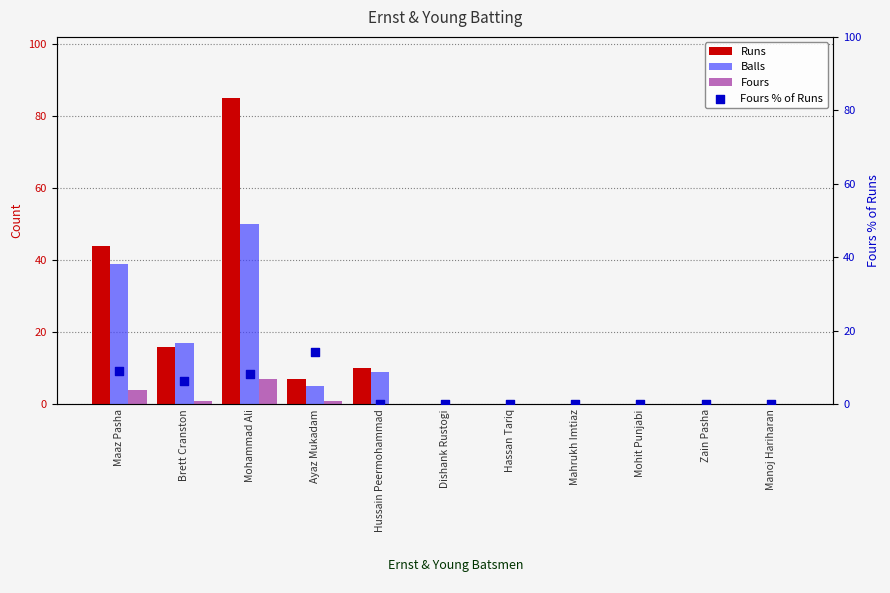

Which series reaches the maximum Y coordinate?

Runs